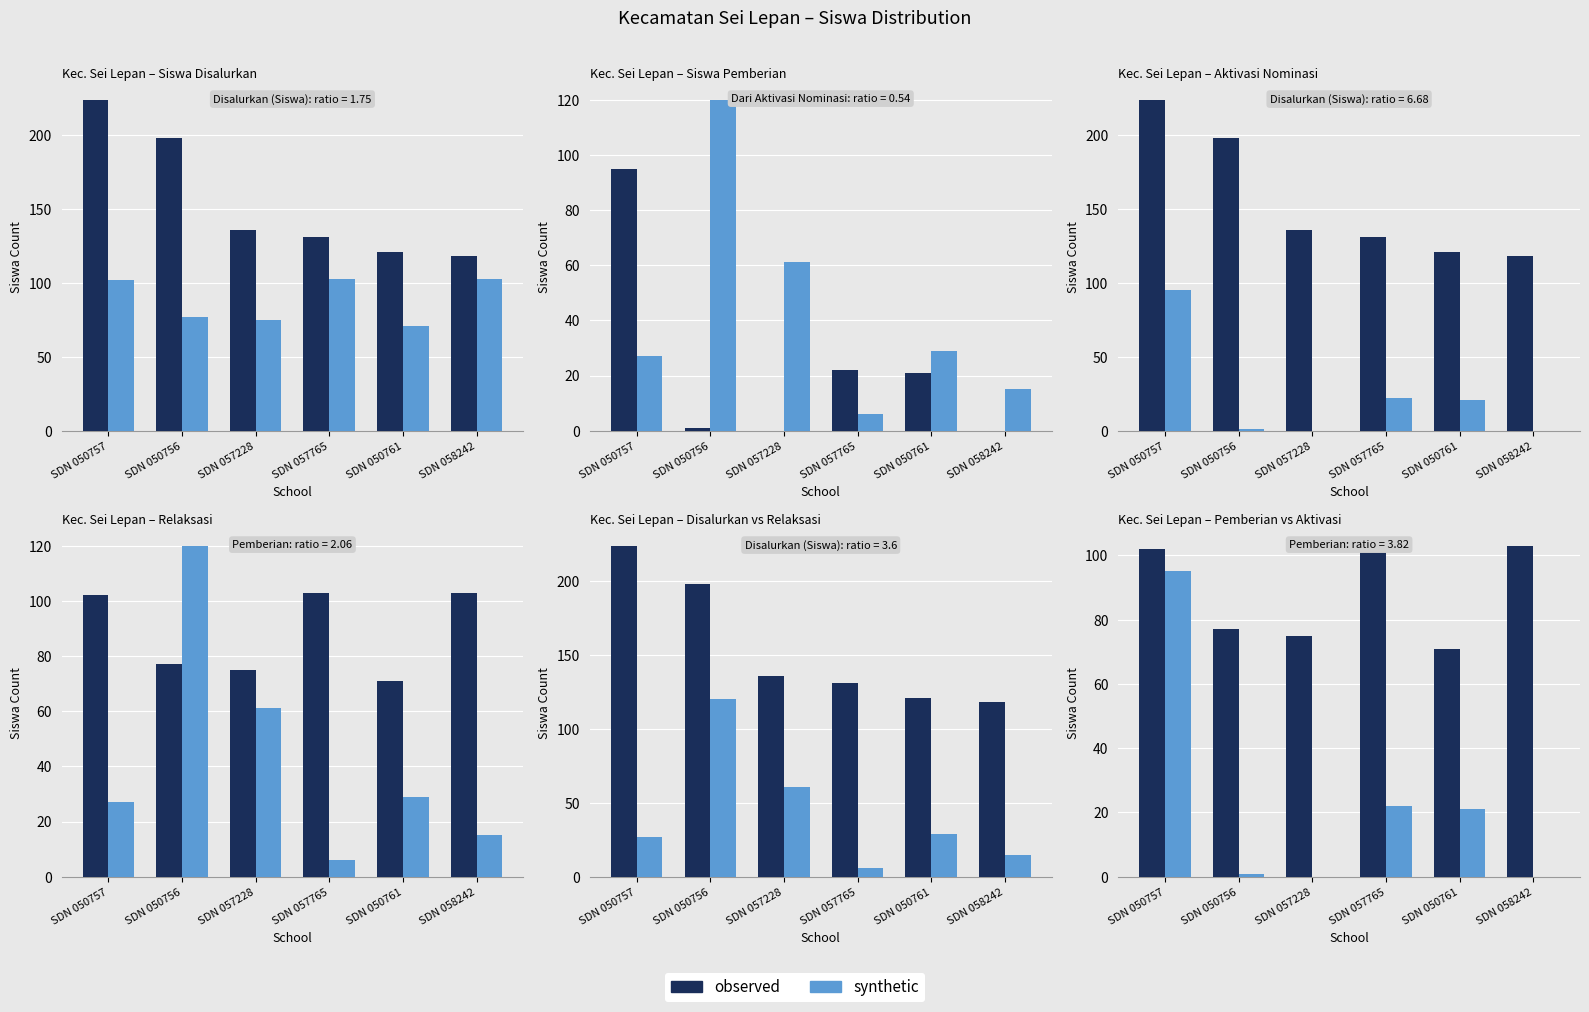

What is the average value of the observed series?

88